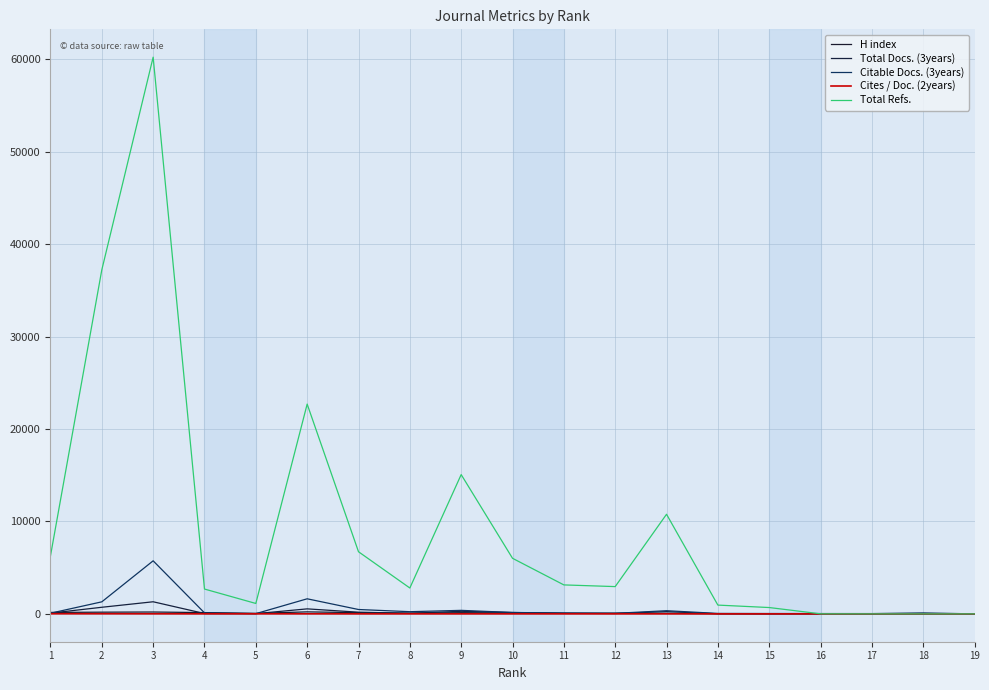

Which label corresponds to the largest value in the chart?

3